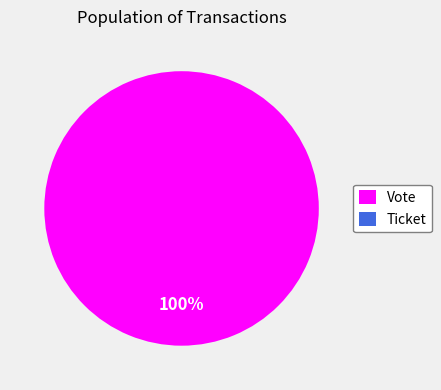

What percentage do Vote and Ticket together represent?

100.0%